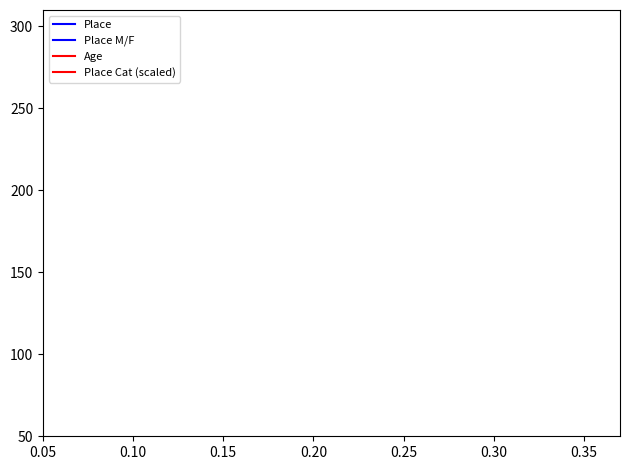

Does the chart have visible grid lines?

No